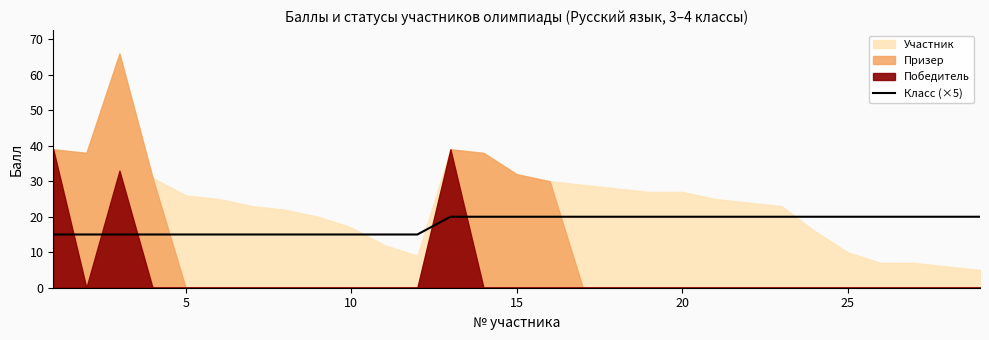

What is the sum of all values?

520